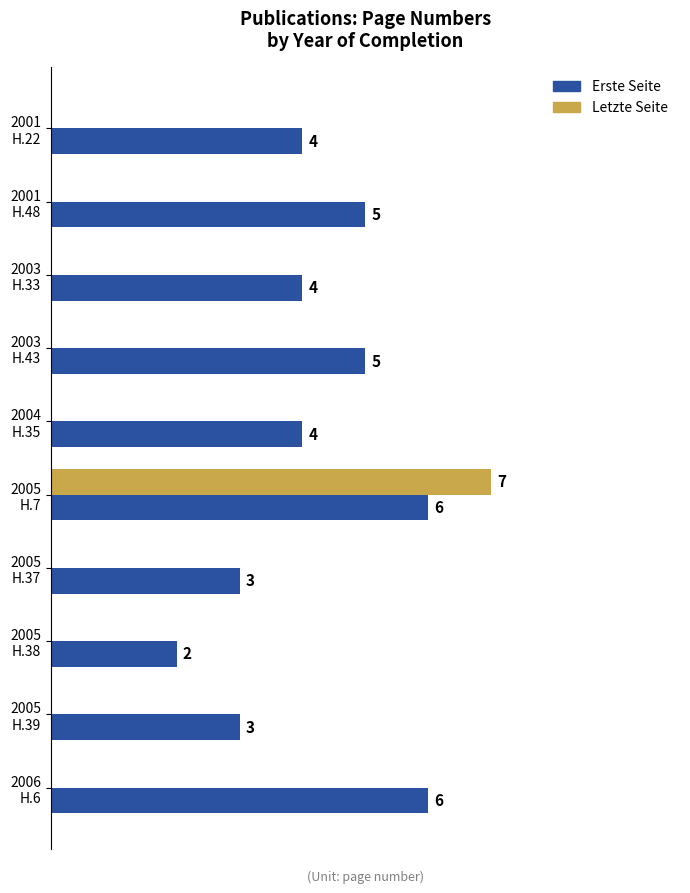

Which series has the largest total across all categories?

Erste Seite